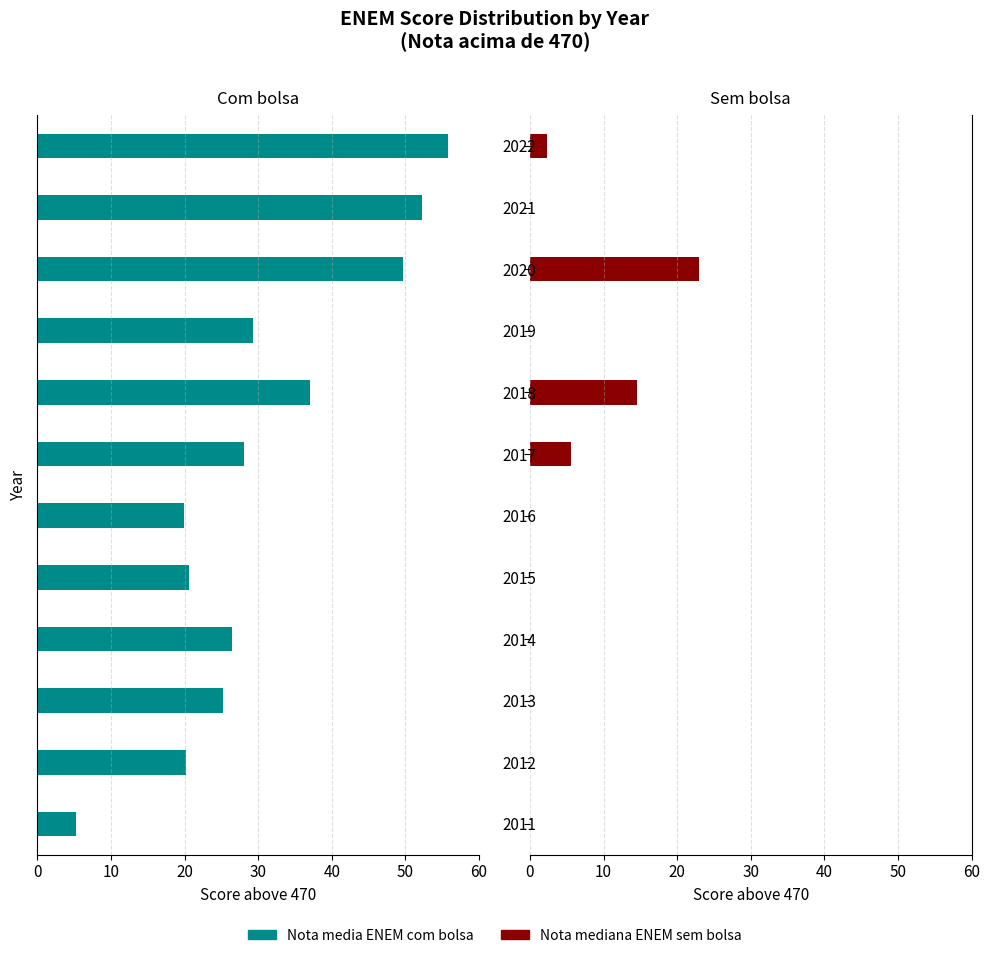

The value of Nota mediana ENEM sem bolsa at 2014 is 15.7. True or false?

False